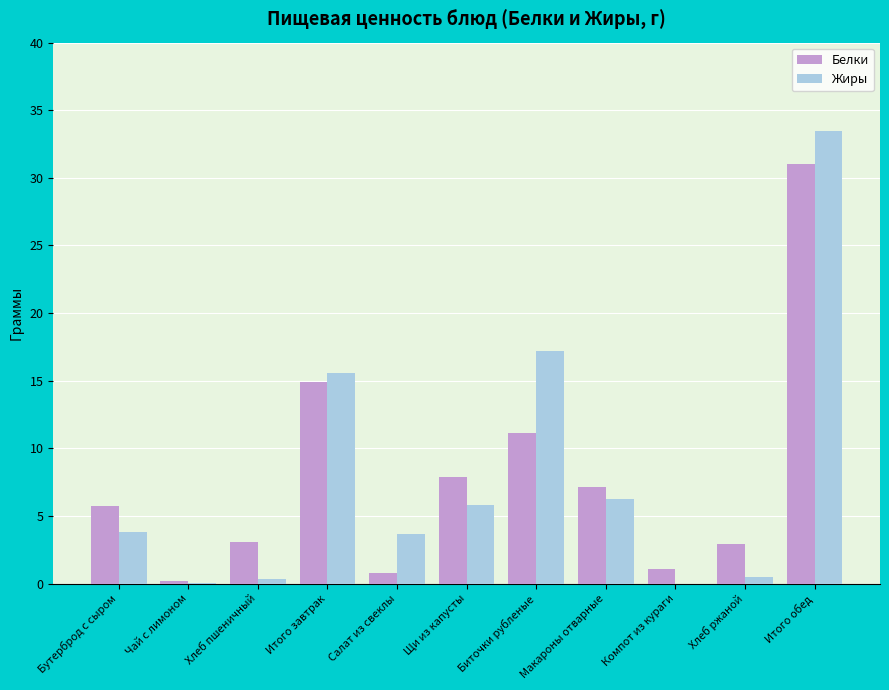

What is the sum of the Белки values at Итого обед and Бутерброд с сыром?

36.8